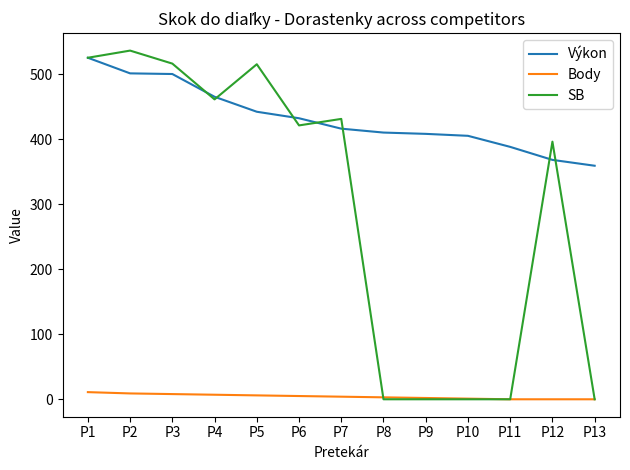

What is the difference between the highest and lowest values at P5?

509